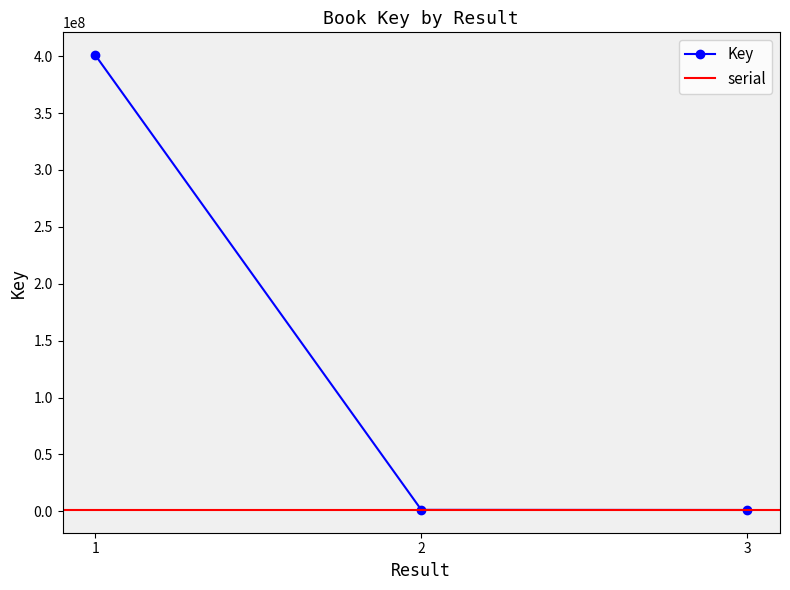

What is the sum of the values at 1 and 3?

402163744